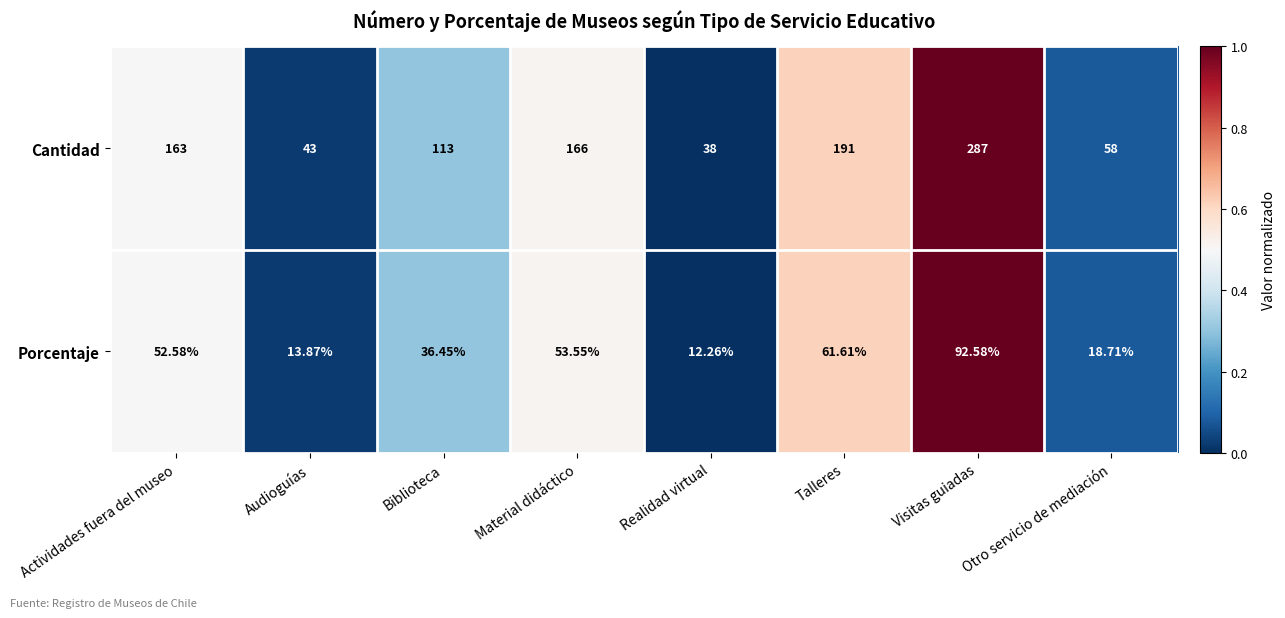

At which label does Porcentaje reach its peak?

Visitas guiadas